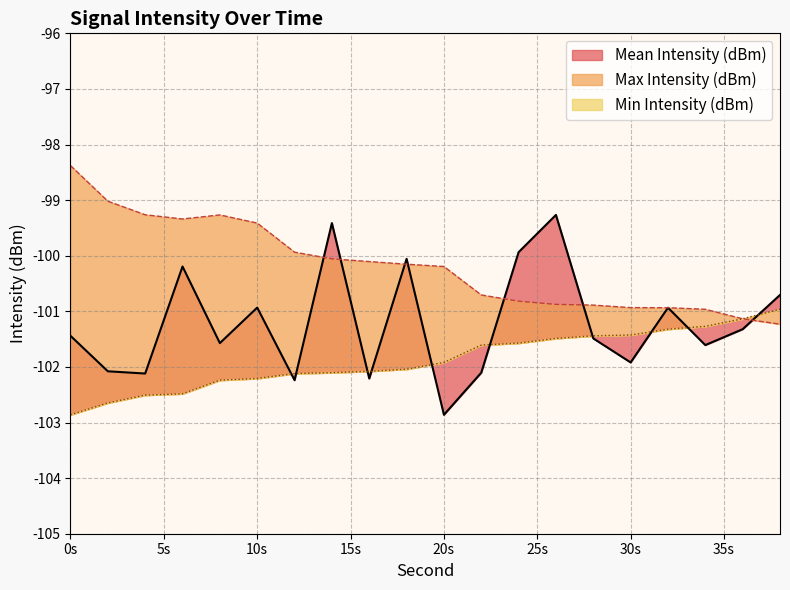

Rank the series by their maximum value, from lowest to highest.

Min Intensity (dBm), Mean Intensity (dBm), Max Intensity (dBm)